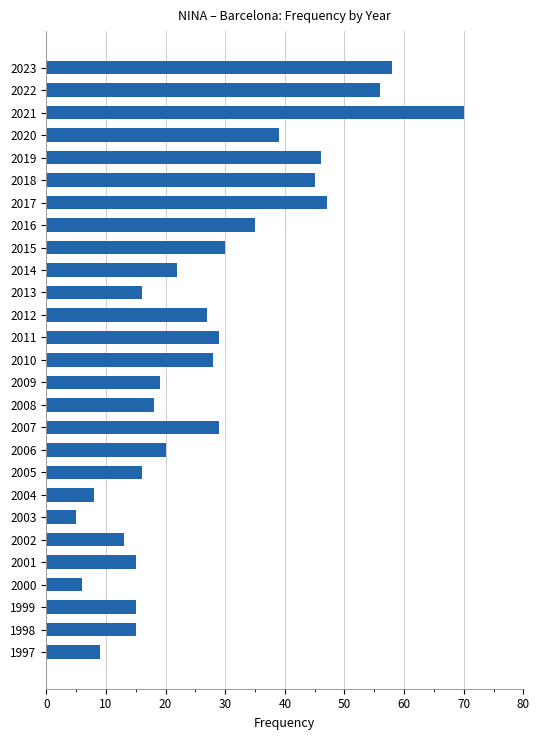

What is the difference between the maximum and second lowest values?

64